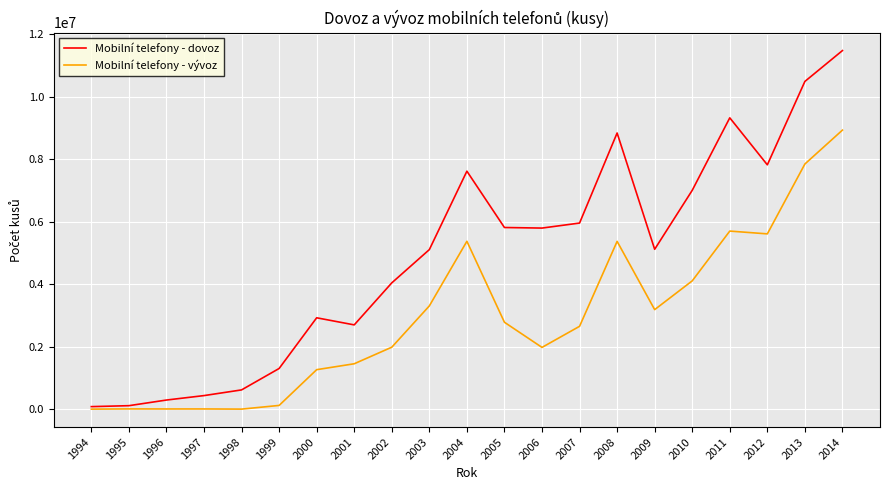

Where is Mobilní telefony - vývoz nearest to the value 4471944?

2010